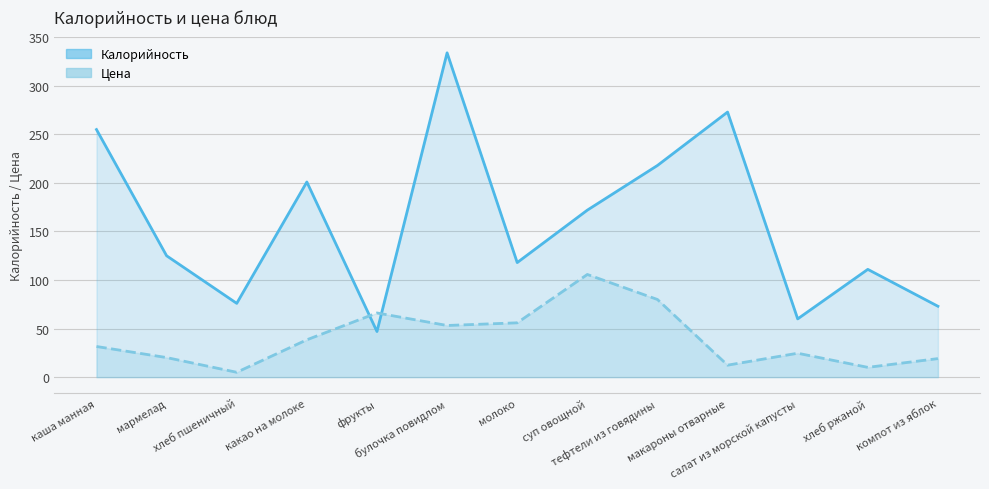

Read the Цена value at булочка повидлом.

53.2